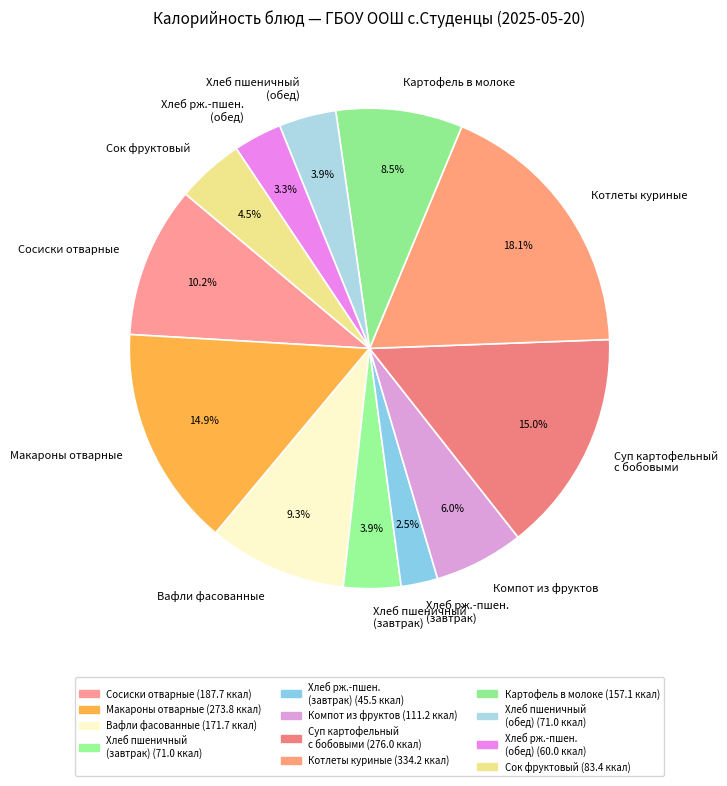

Which category has the biggest portion of the pie?

Котлеты куриные